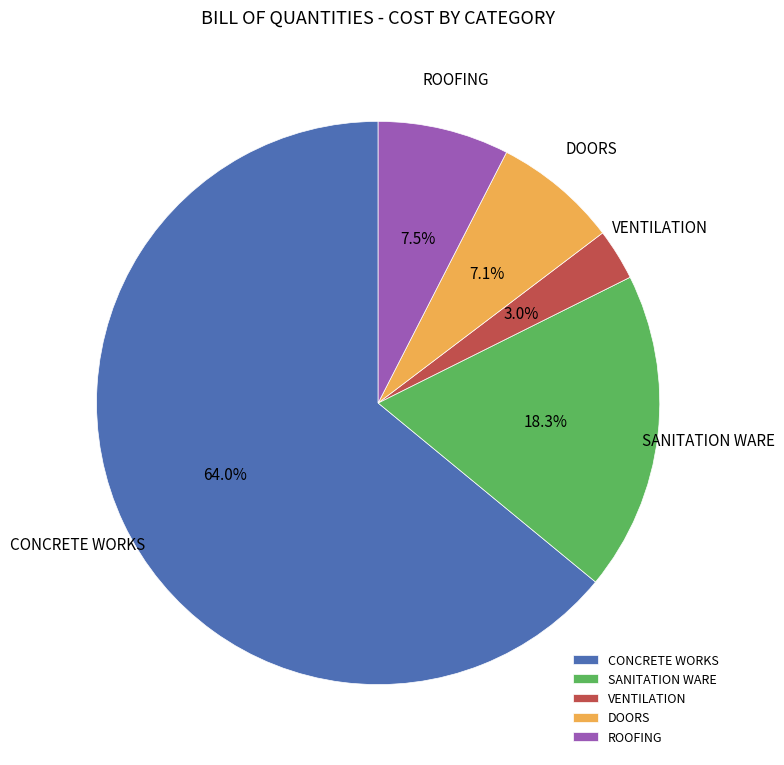

Do ROOFING and CONCRETE WORKS together represent more than half of the pie?

Yes